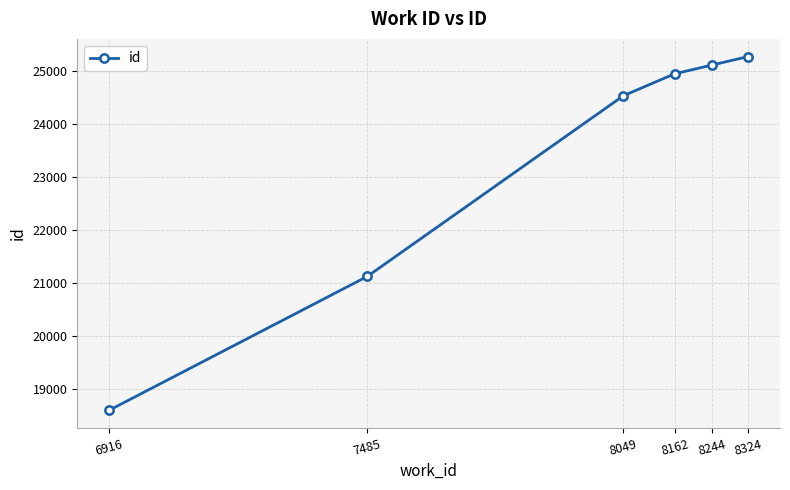

Reading left to right, list all the values displayed in this chart.

6916=18591	7485=21119	8049=24529	8162=24944	8244=25109	8324=25270